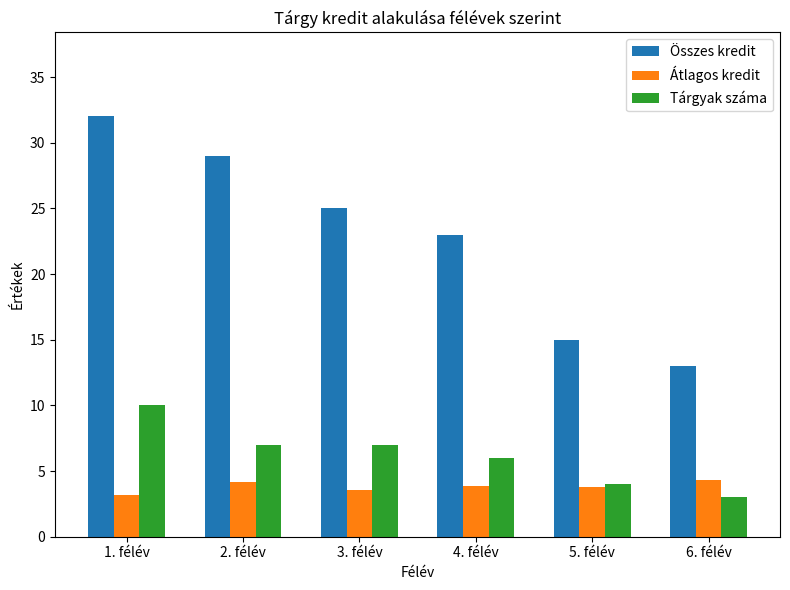

What are all the series names shown in the legend?

Összes kredit, Átlagos kredit, Tárgyak száma